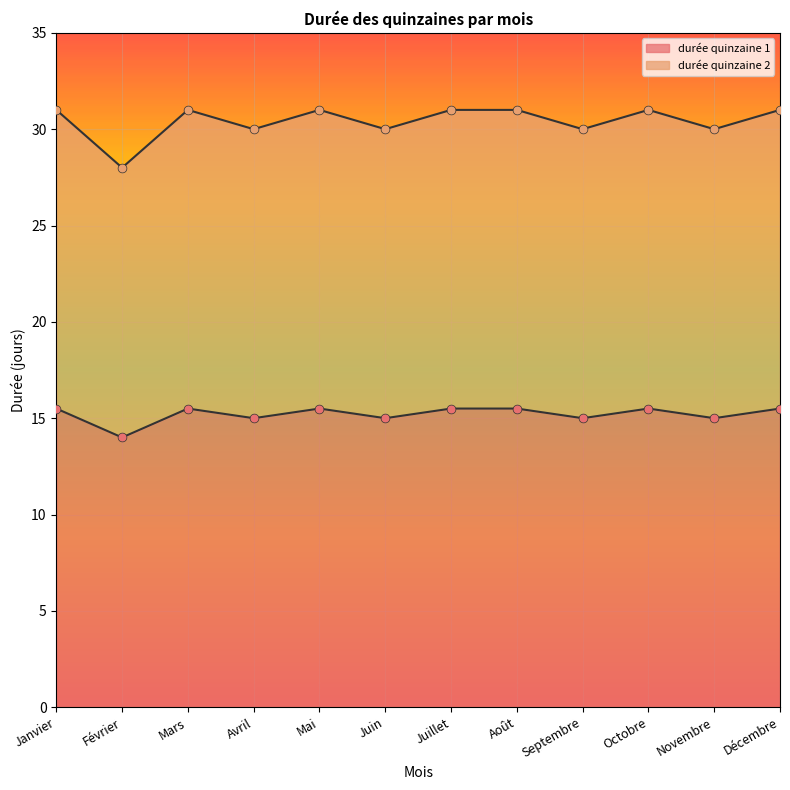

Is the value of lot2 at Novembre greater than the value of durée quinzaine at Juillet?

No